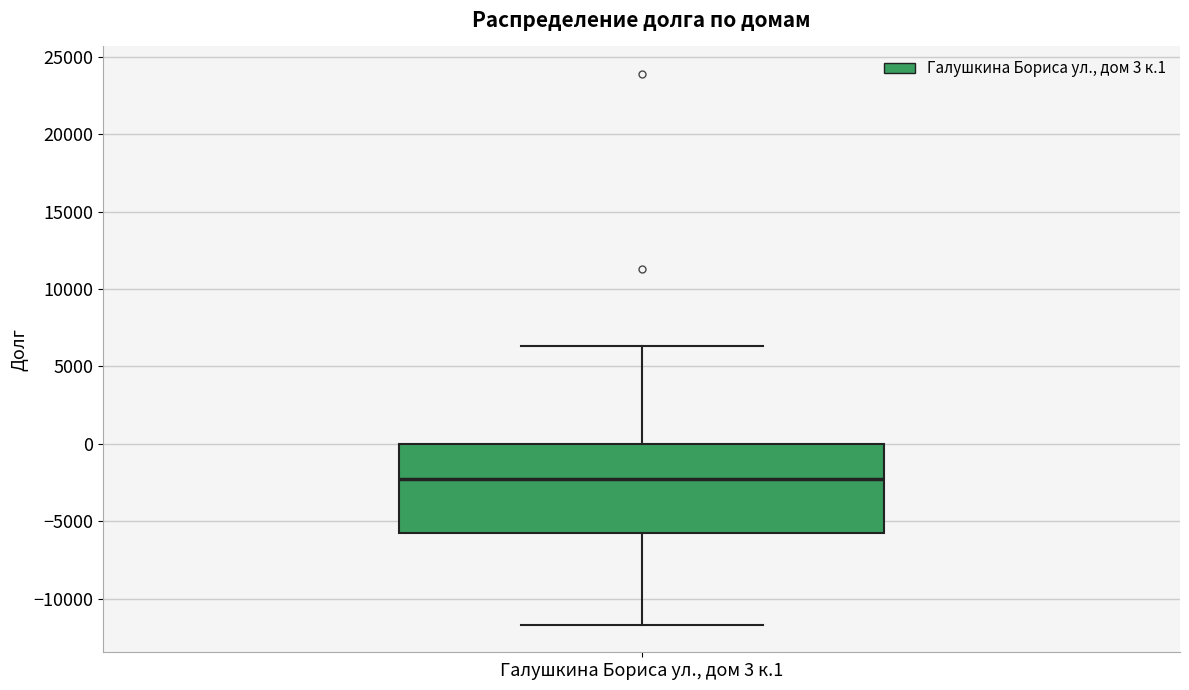

Where is the lower edge of the box for Галушкина Бориса ул., дом 3 к.1 on the y-axis? The values are not printed on the chart, so give them approximately, as read against the axis.

-6000